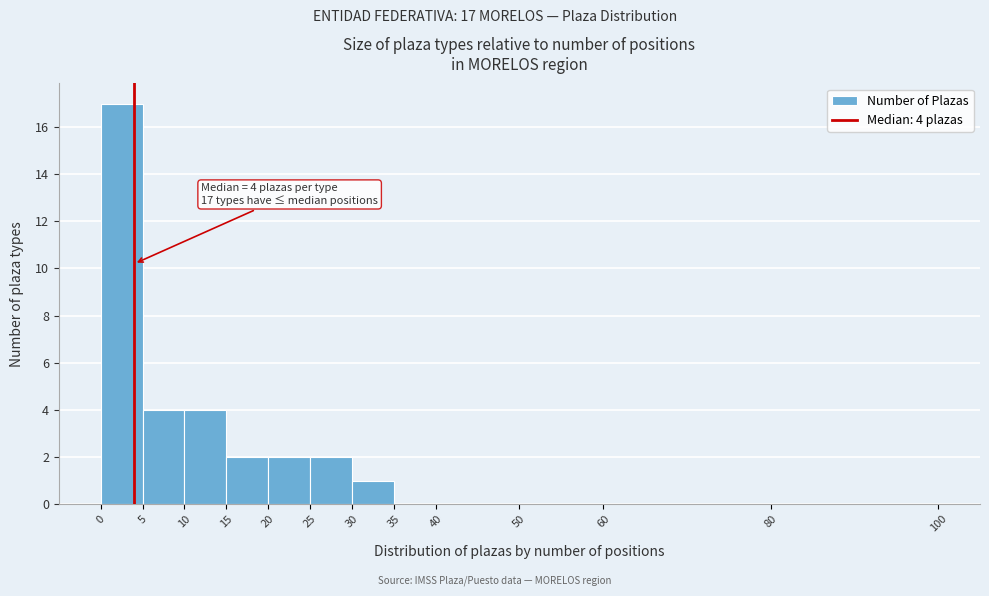

Over which range of the x-axis is the bar tallest?

0 to 5